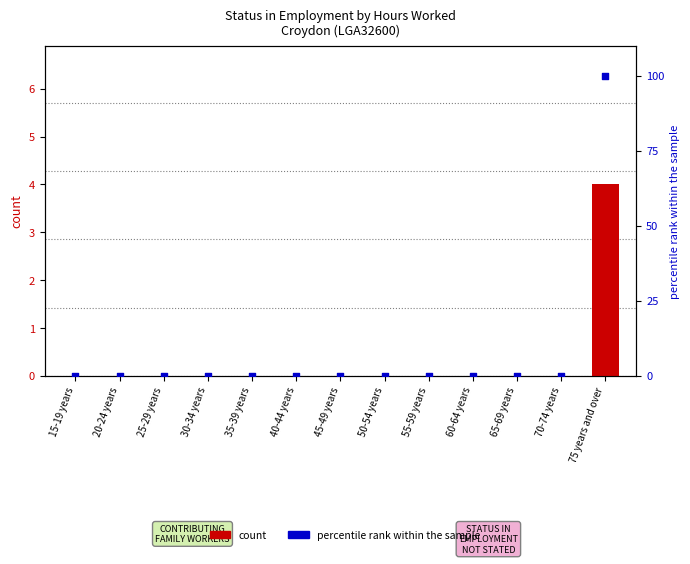

Which series has the largest total across all categories?

percentile rank within the sample